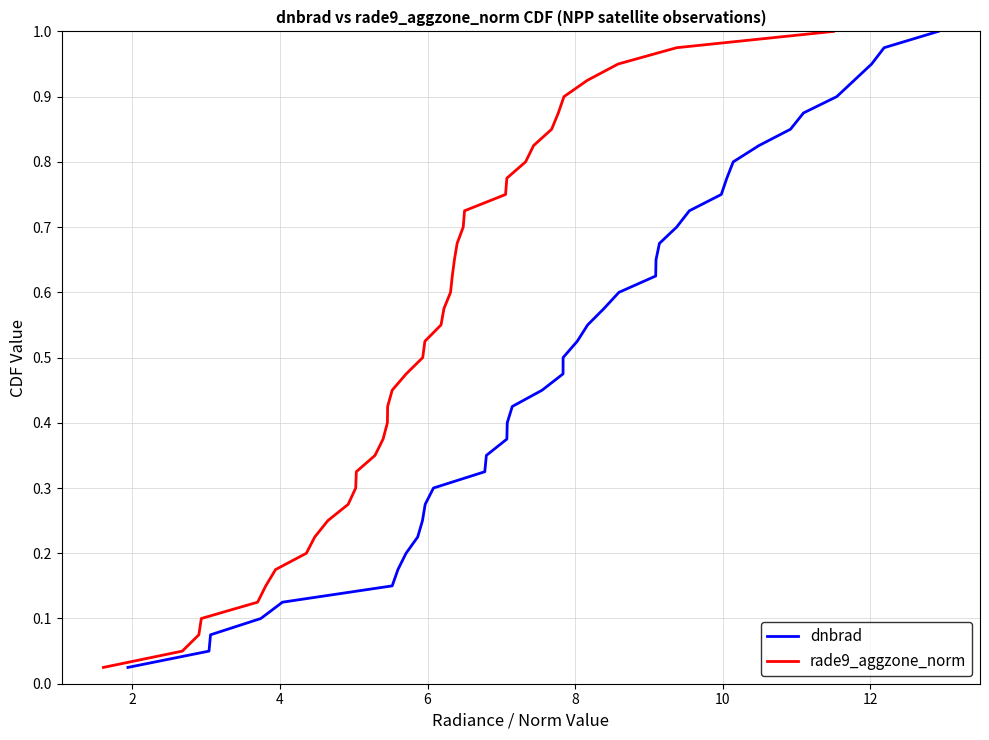

What are all the series names shown in the legend?

dnbrad, rade9_aggzone_norm